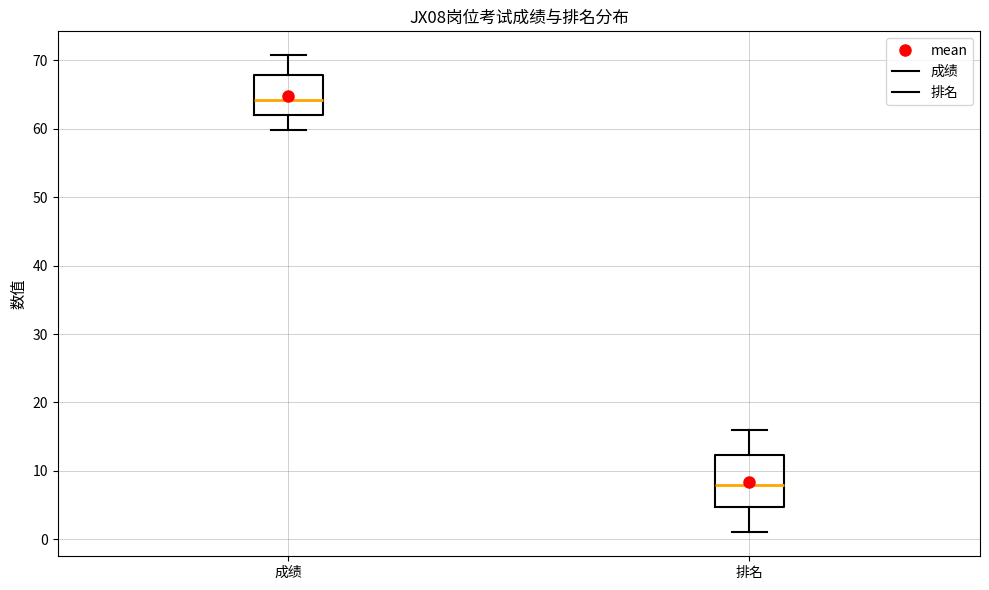

Where does the lower whisker of the box for 排名 end on the y-axis? The values are not printed on the chart, so give them approximately, as read against the axis.

1